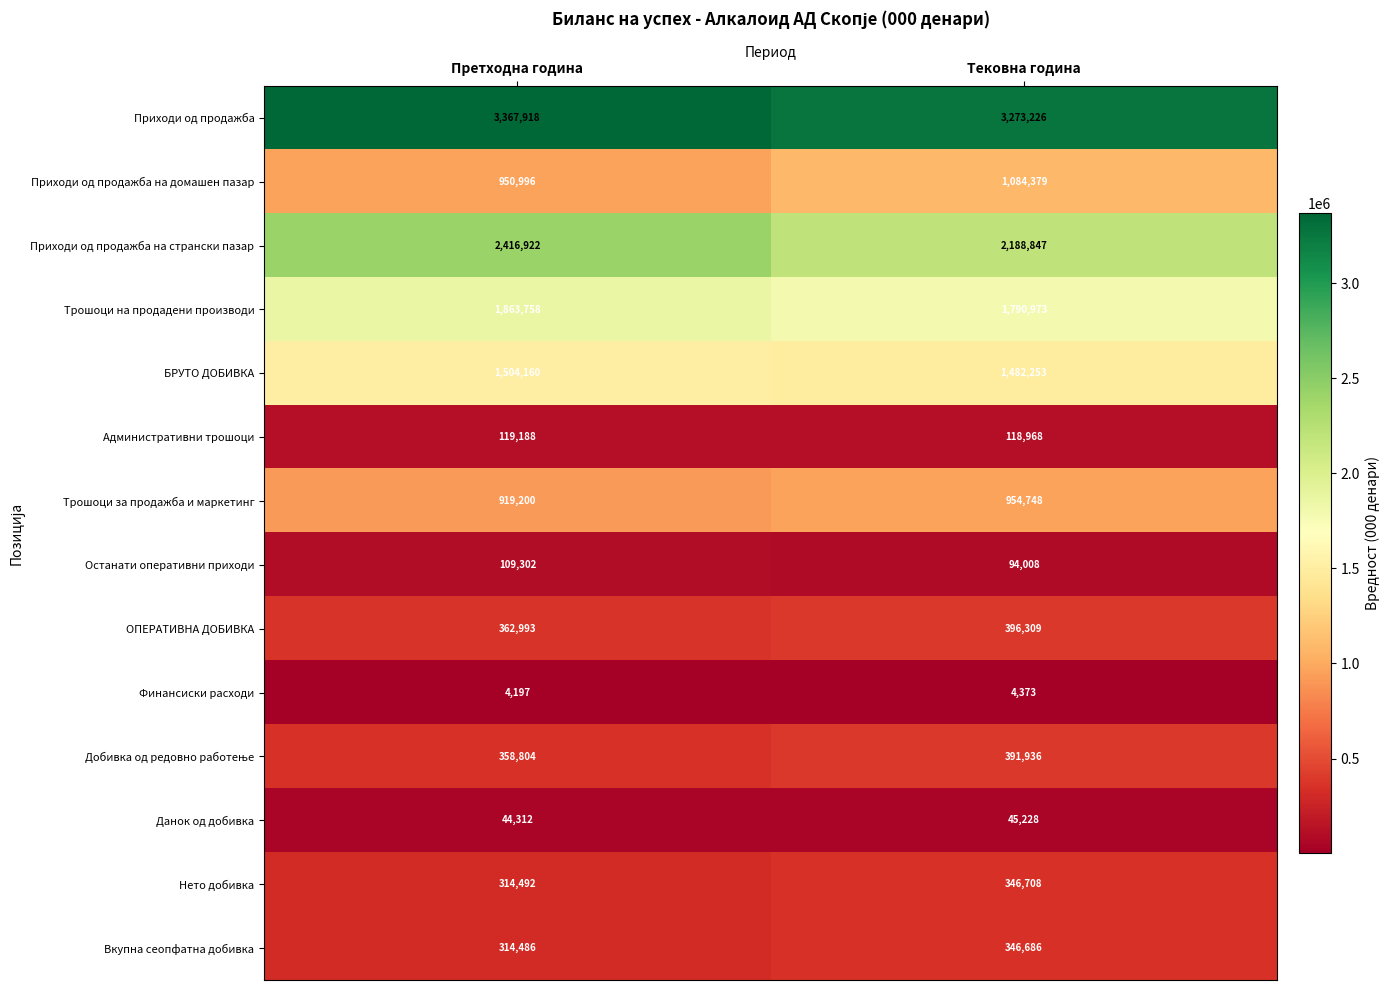

What is the difference between the highest and lowest values at Тековна година?

3268853